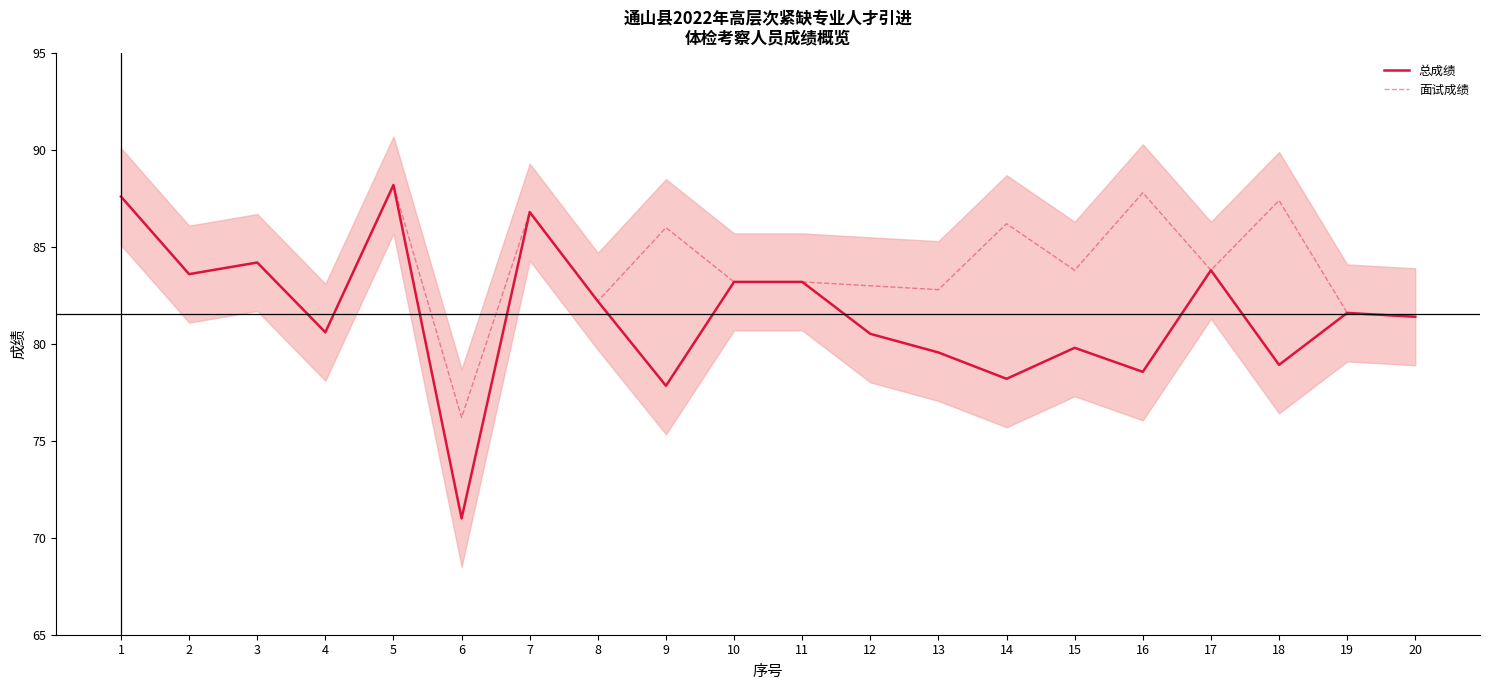

How many lines are shown in the chart?

2